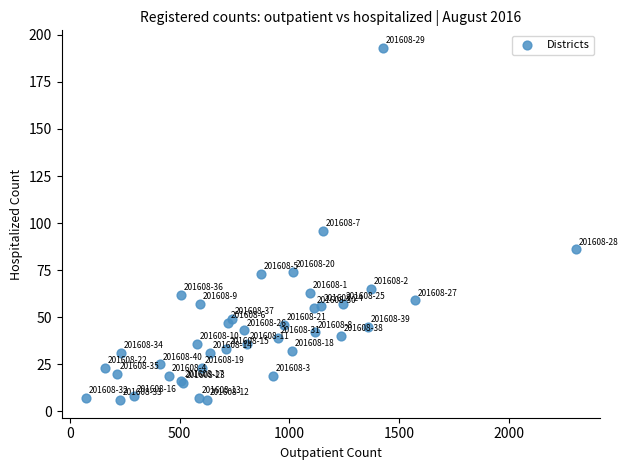

What Y value in the scatter plot is closest to 99?

96